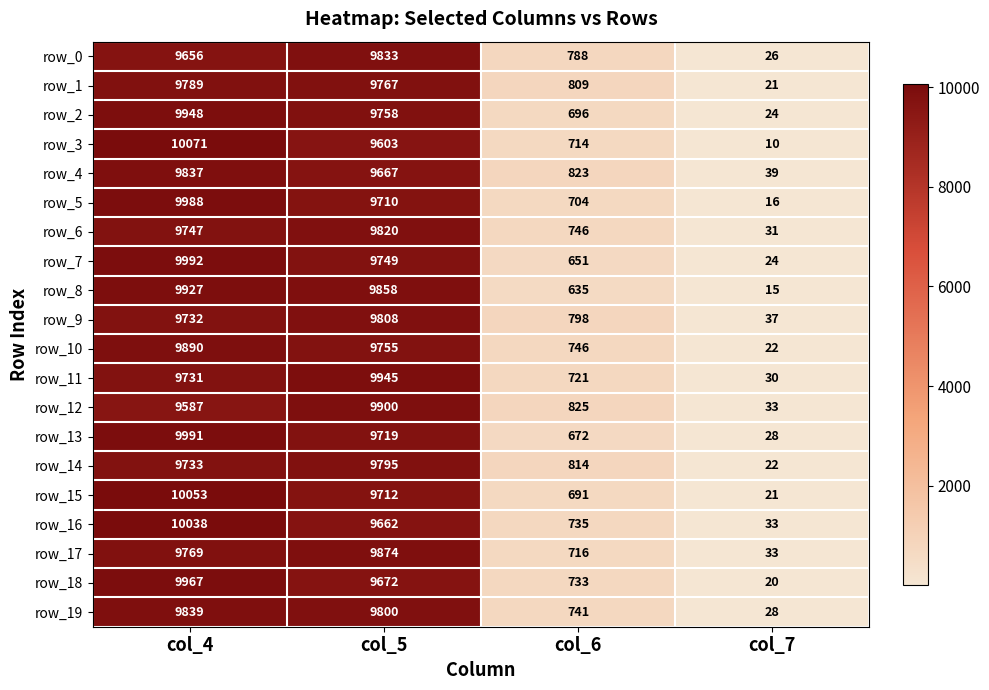

Is the value of row_0 at col_5 greater than the value of row_5 at col_7?

Yes